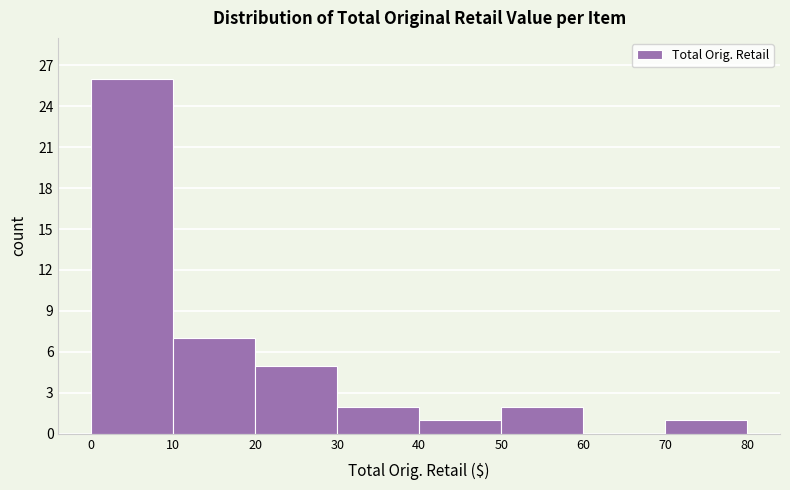

Which range on the x-axis has the tallest bar?

0 to 10